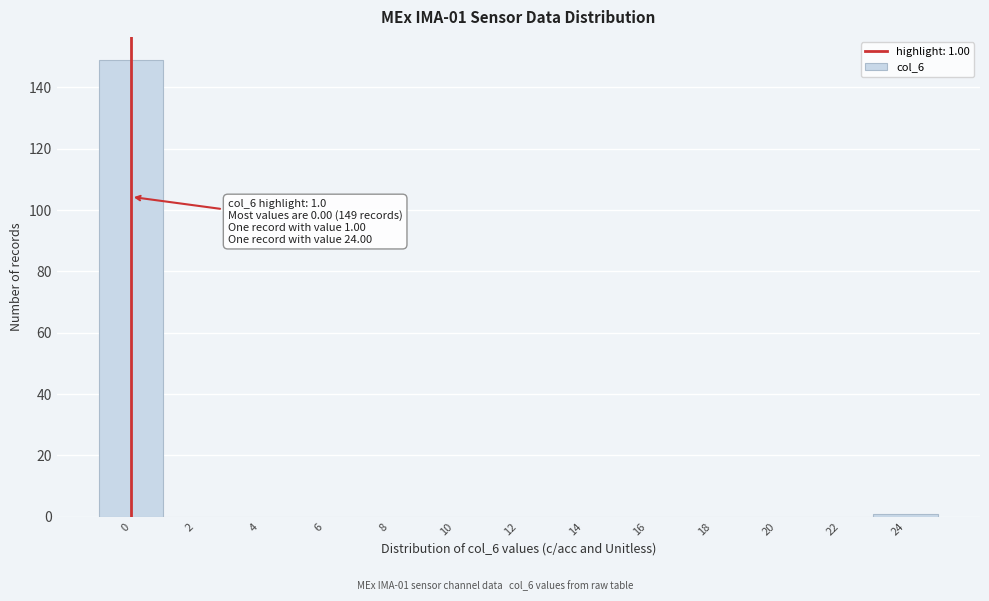

Reading left to right, list all the values displayed in this chart.

0=149	2=0	4=0	6=0	8=0	10=0	12=0	14=0	16=0	18=0	20=0	22=0	24=1